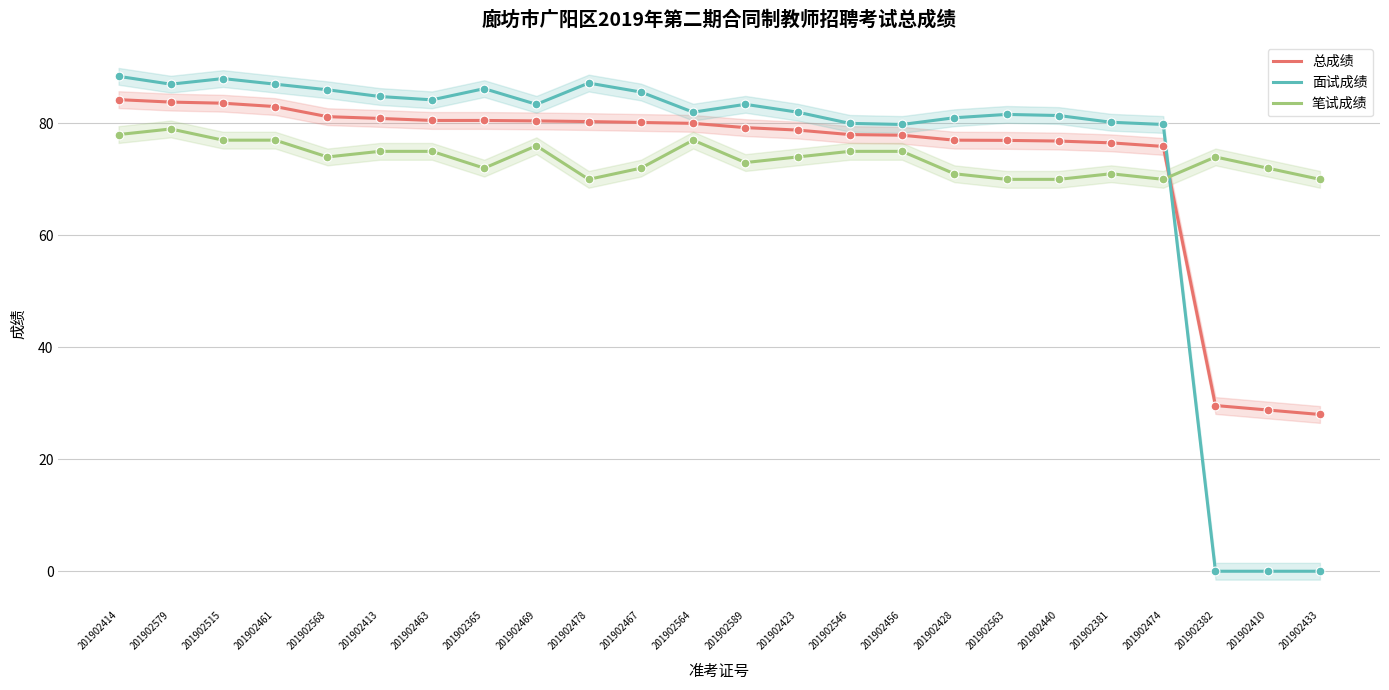

What is the total value across all series at 201902433?

98.0